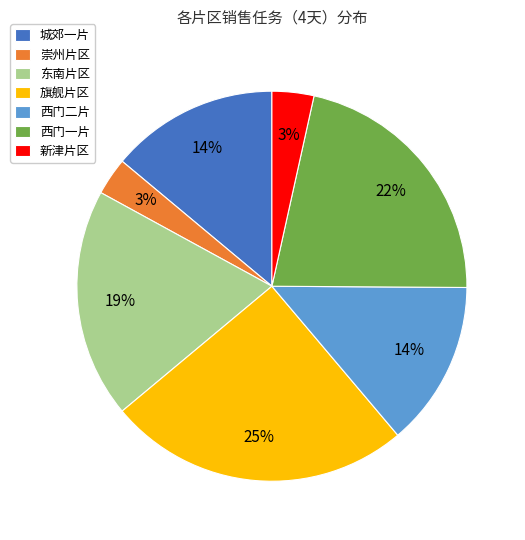

Is there any slice that represents more than half of the pie?

No